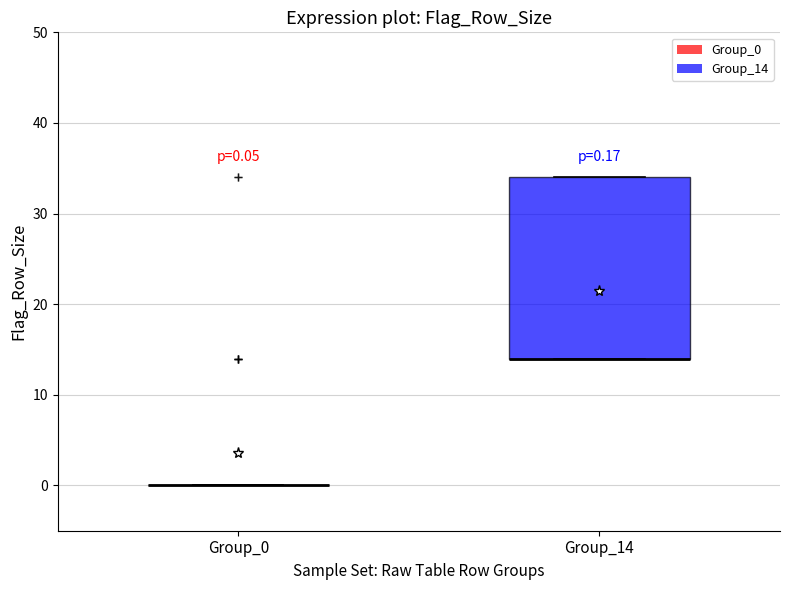

Which box is the tallest, from its lower edge to its upper edge?

Group_14